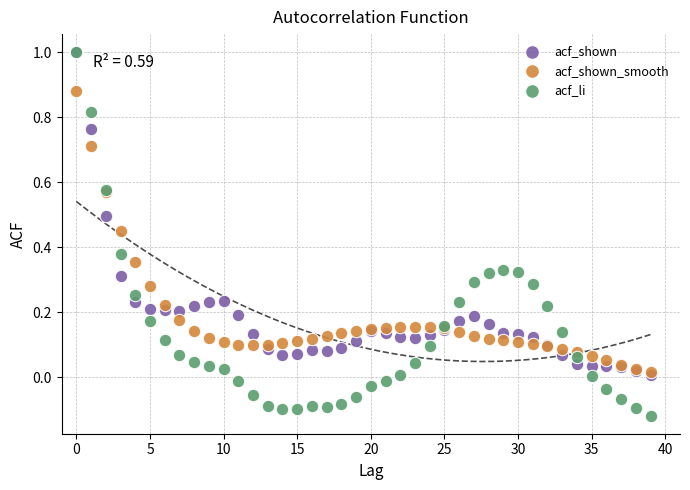

Which series reaches the minimum Y coordinate?

acf_li